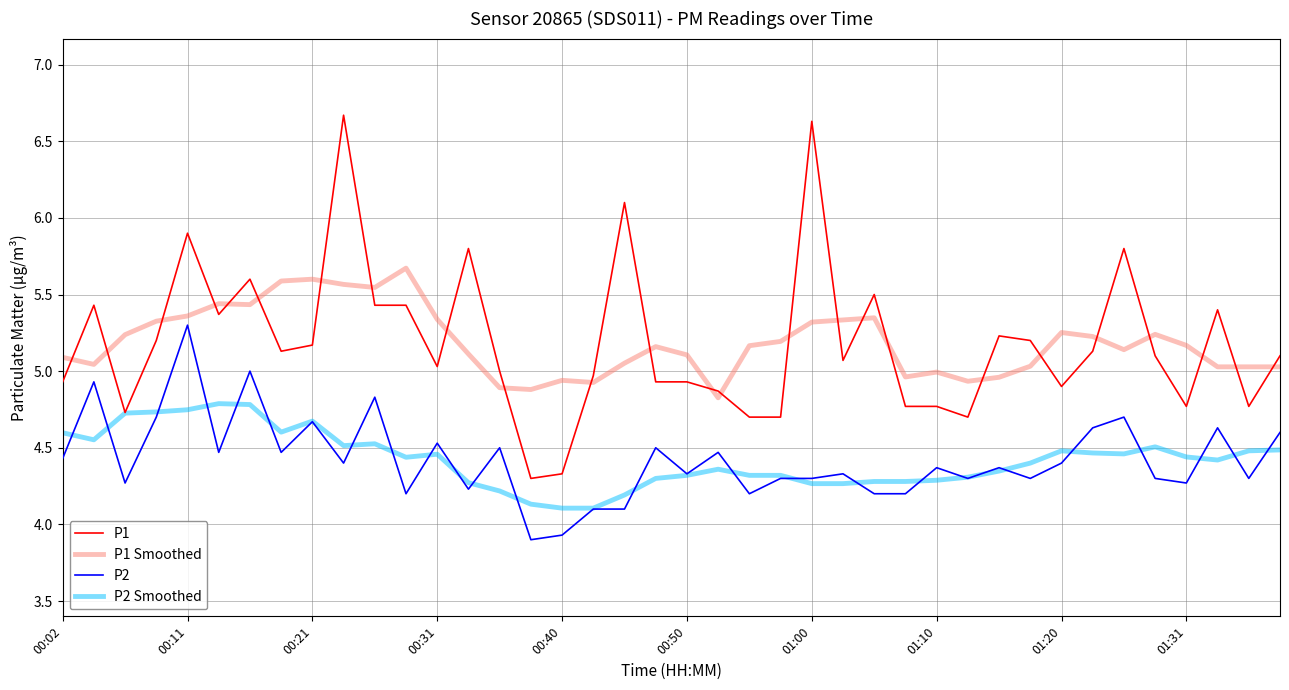

What is the minimum value shown in the chart?

3.9